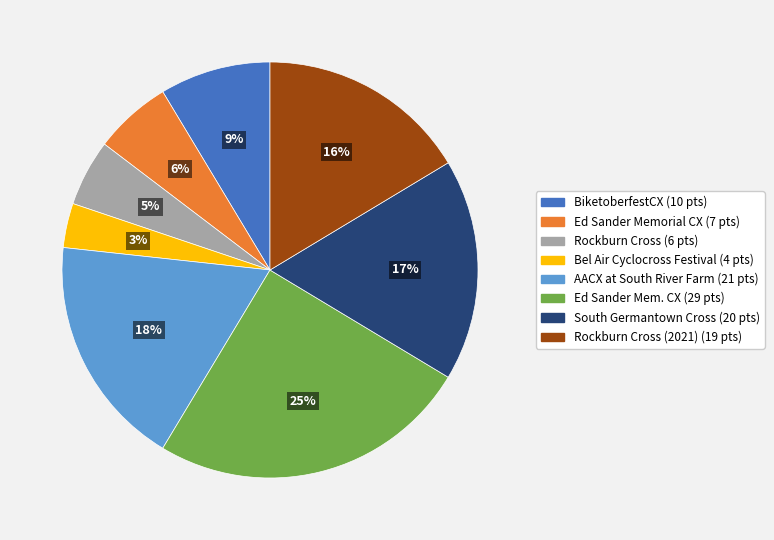

How many slices are in this pie chart?

8